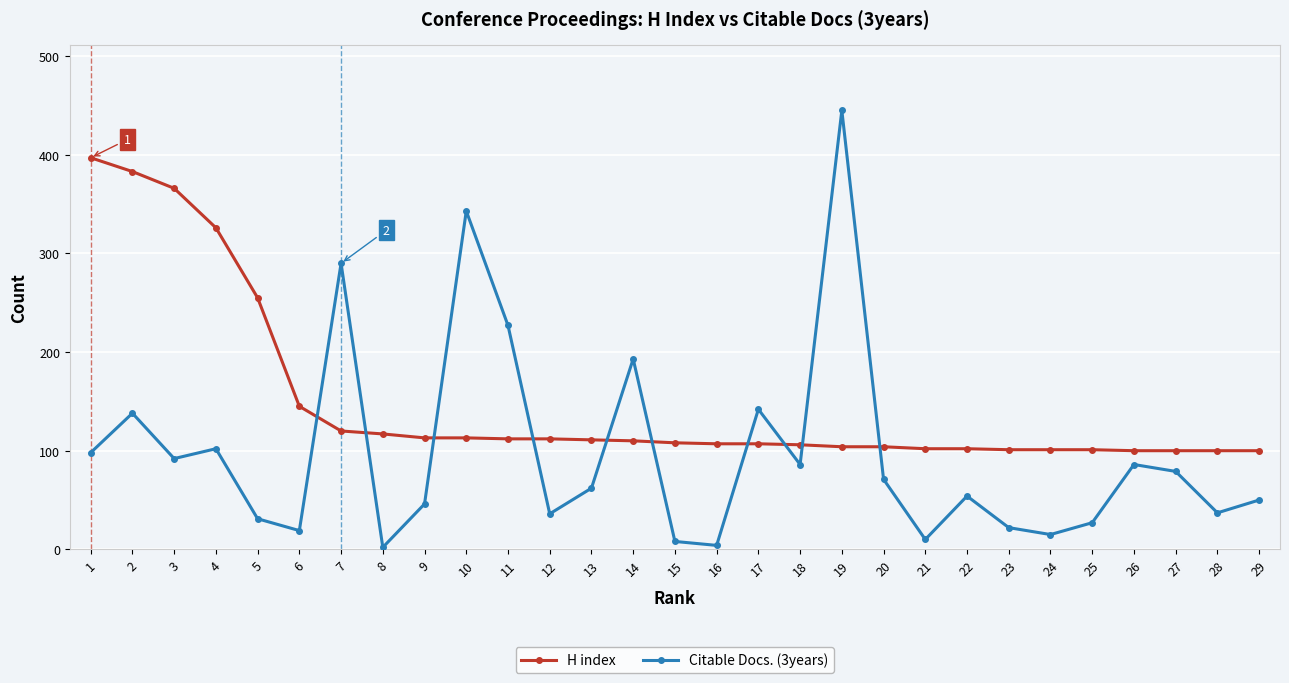

What are all the series names shown in the legend?

H index, Citable Docs. (3years)